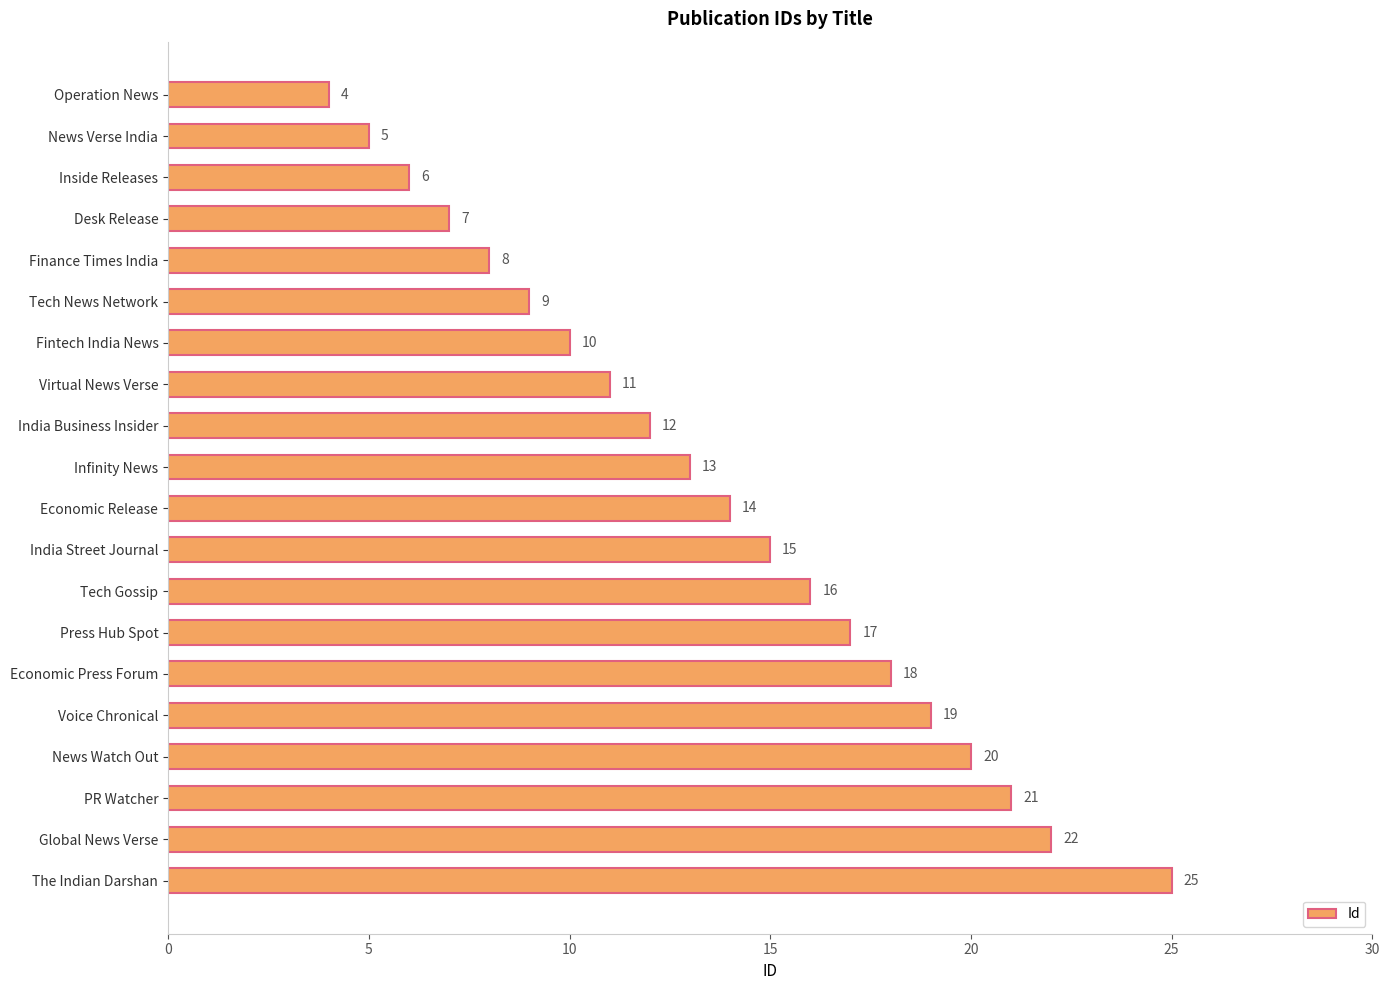

What is the minimum value shown in the chart?

4